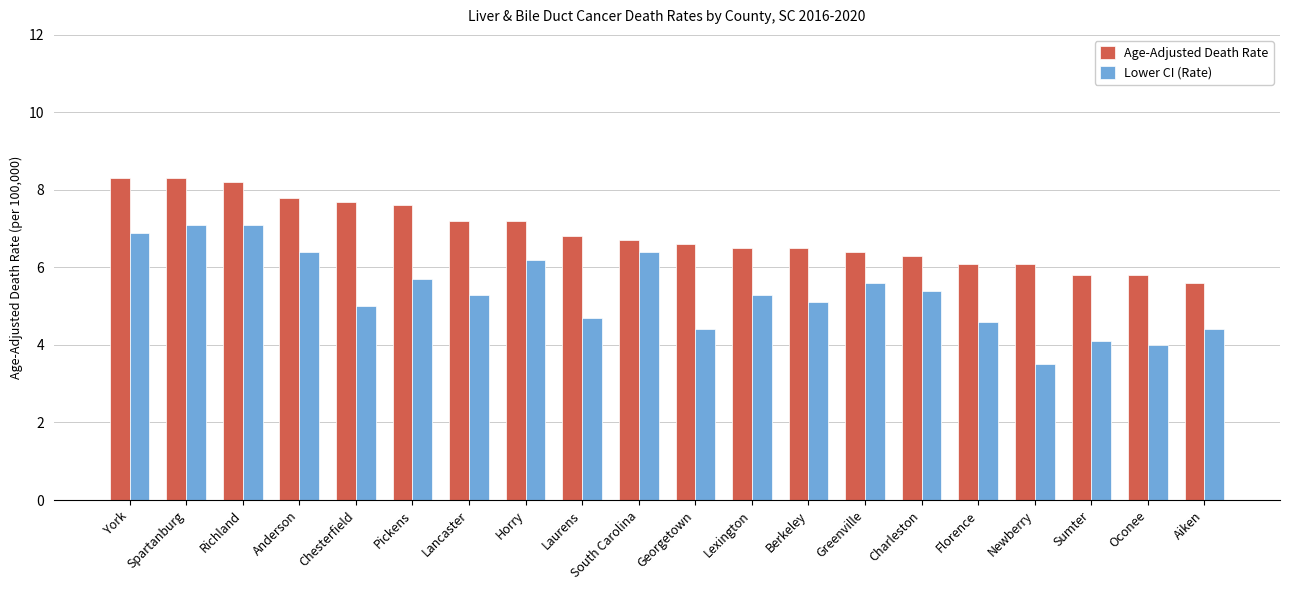

List the series in order of their peak value, lowest first.

Lower CI (Rate), Age-Adjusted Death Rate